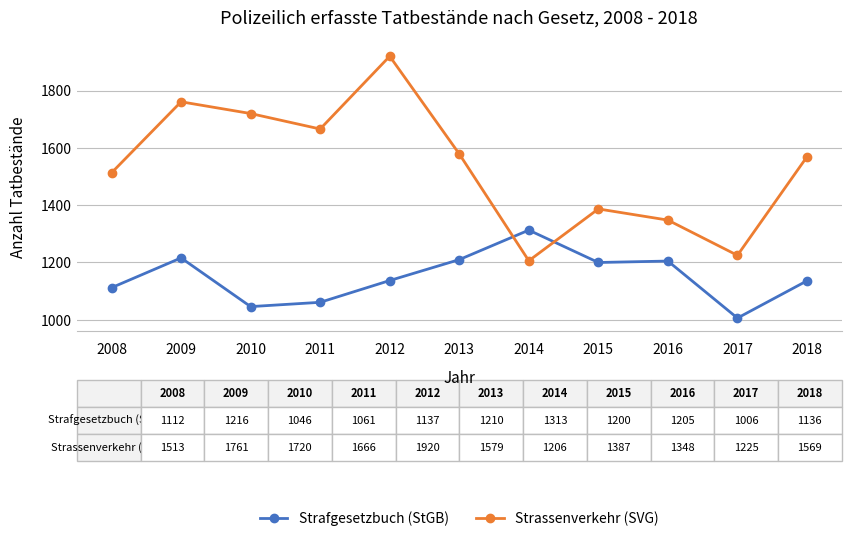

Is the value of Strassenverkehr (SVG) at 2017 greater than the value of Strafgesetzbuch (StGB) at 2018?

Yes